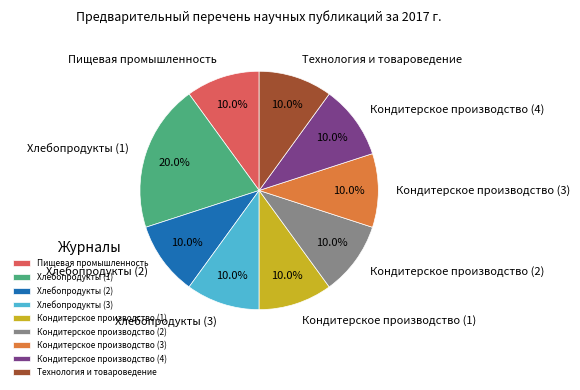

Is it true that Пищевая промышленность is 5% of the pie?

False